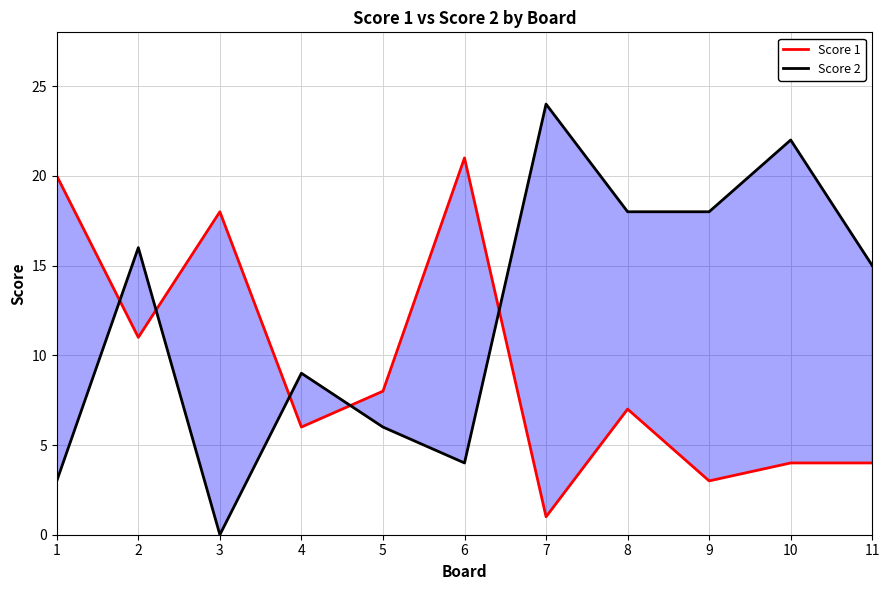

Which series has the widest spread of values?

Score 2